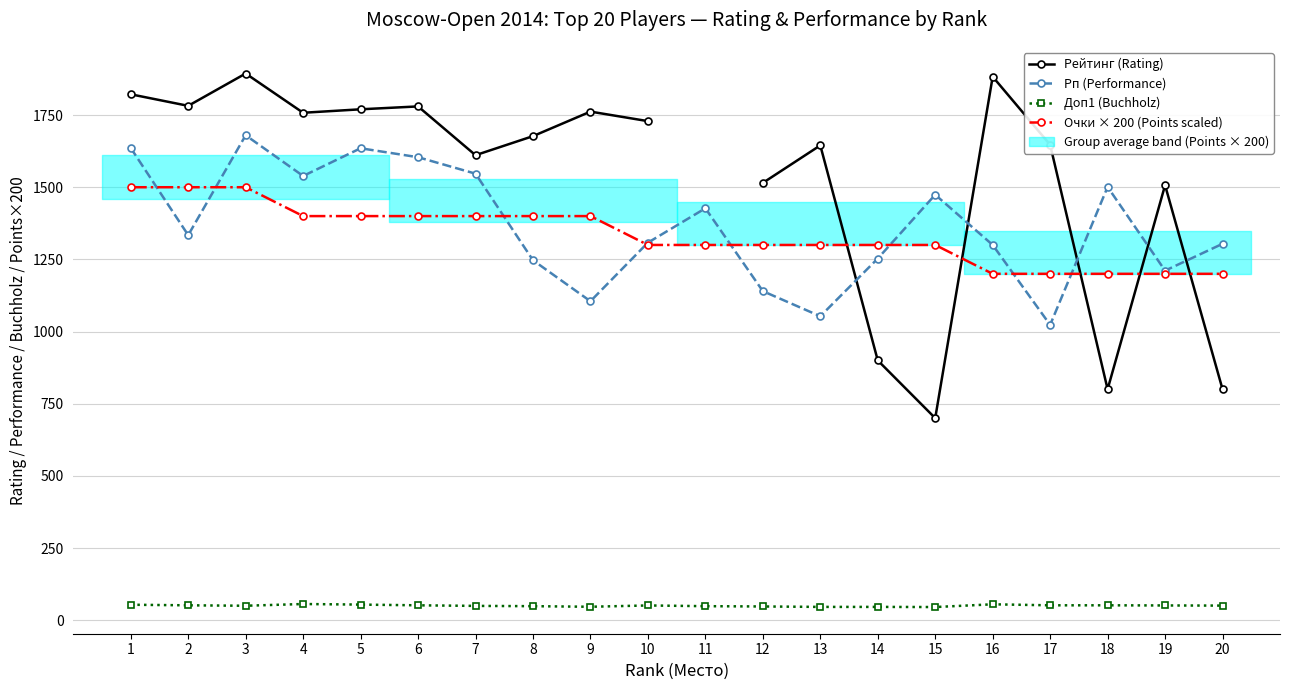

Which category has the lowest value in the Рейтинг (Rating) series?

15